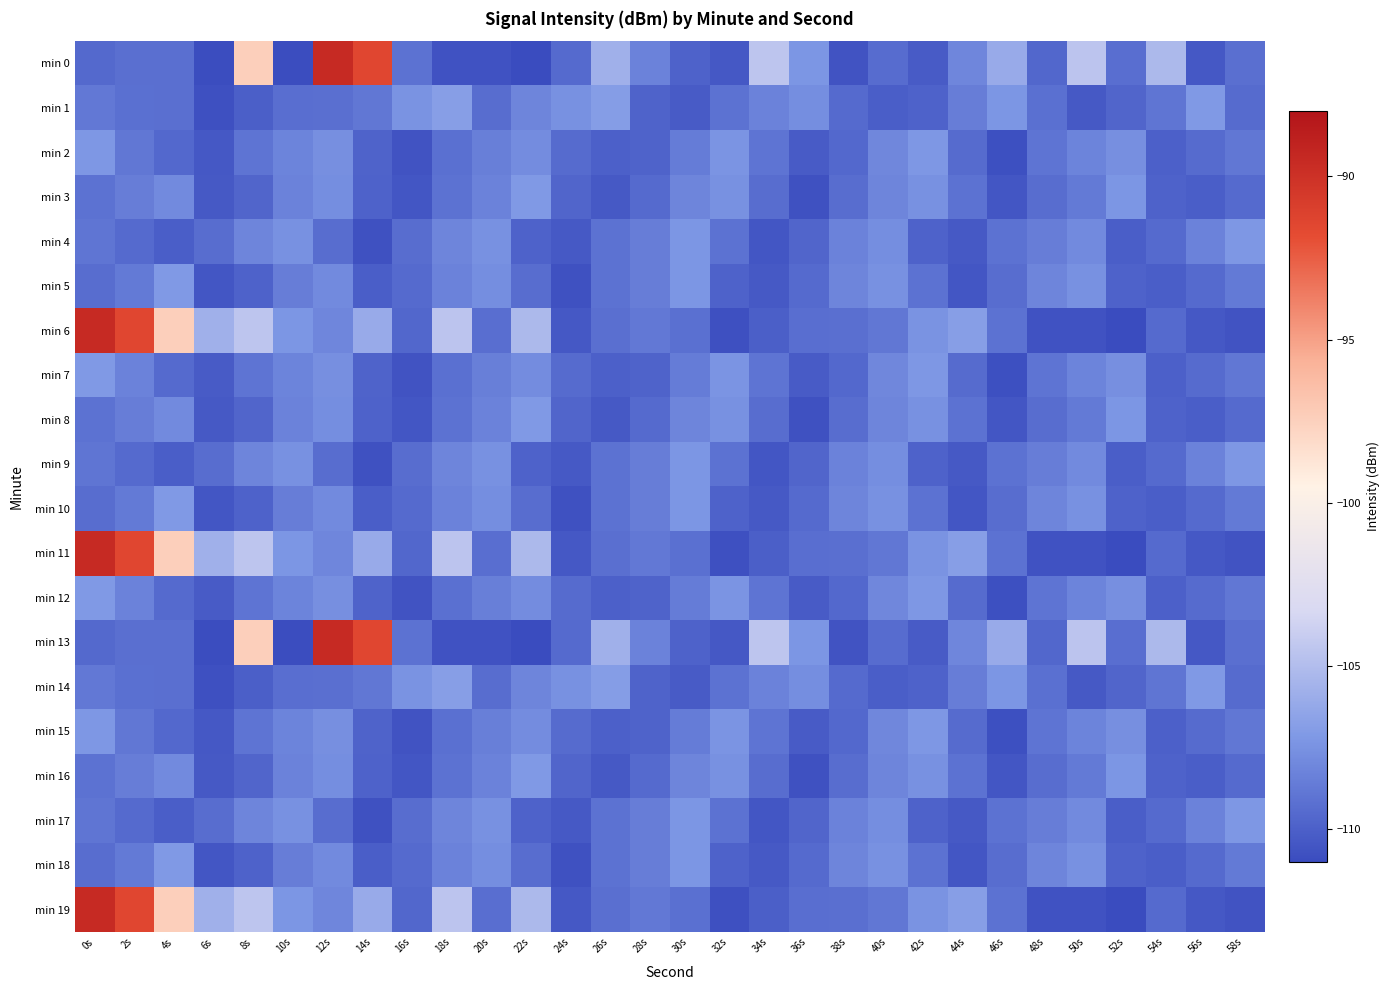

Reading left to right, list all the values displayed in this chart.

min 0: 0s=-109.5	2s=-109.2	4s=-109.2	6s=-110.9	8s=-97.4	10s=-110.9	12s=-89.5	14s=-91.4	16s=-109.1	18s=-110.7	20s=-110.7	22s=-111.1	24s=-109.5	26s=-105.7	28s=-108.3	30s=-109.9	32s=-110.4	34s=-104.5	36s=-107.3	38s=-110.6	40s=-109.4	42s=-110.2	44s=-108.0	46s=-106.1	48s=-109.6	50s=-104.5	52s=-109.3	54s=-105.2	56s=-110.4	58s=-109.2
min 1: 0s=-108.8	2s=-109.2	4s=-109.2	6s=-110.7	8s=-110.0	10s=-109.3	12s=-109.2	14s=-108.8	16s=-107.4	18s=-106.8	20s=-109.3	22s=-108.1	24s=-107.5	26s=-106.9	28s=-109.8	30s=-110.2	32s=-109.1	34s=-108.3	36s=-107.7	38s=-109.5	40s=-110.1	42s=-109.9	44s=-108.5	46s=-107.3	48s=-109.2	50s=-110.3	52s=-109.7	54s=-108.9	56s=-107.1	58s=-109.4
min 2: 0s=-107.2	2s=-108.8	4s=-109.6	6s=-110.4	8s=-109.0	10s=-108.2	12s=-107.6	14s=-109.8	16s=-110.6	18s=-109.2	20s=-108.4	22s=-107.8	24s=-109.4	26s=-110.0	28s=-109.8	30s=-108.6	32s=-107.4	34s=-109.0	36s=-110.2	38s=-109.6	40s=-108.0	42s=-107.2	44s=-109.4	46s=-110.8	48s=-109.0	50s=-108.2	52s=-107.6	54s=-110.0	56s=-109.4	58s=-108.8
min 3: 0s=-109.1	2s=-108.5	4s=-107.9	6s=-110.3	8s=-109.7	10s=-108.3	12s=-107.7	14s=-109.9	16s=-110.5	18s=-109.1	20s=-108.3	22s=-107.1	24s=-109.7	26s=-110.3	28s=-109.5	30s=-108.1	32s=-107.5	34s=-109.3	36s=-110.7	38s=-109.3	40s=-108.1	42s=-107.5	44s=-109.1	46s=-110.5	48s=-109.3	50s=-108.7	52s=-107.3	54s=-109.9	56s=-110.1	58s=-109.5
min 4: 0s=-108.9	2s=-109.5	4s=-110.1	6s=-109.3	8s=-108.1	10s=-107.5	12s=-109.3	14s=-110.7	16s=-109.3	18s=-108.1	20s=-107.5	22s=-109.9	24s=-110.3	26s=-109.1	28s=-108.5	30s=-107.3	32s=-109.1	34s=-110.5	36s=-109.7	38s=-108.3	40s=-107.7	42s=-109.9	44s=-110.3	46s=-109.1	48s=-108.5	50s=-107.9	52s=-110.1	54s=-109.5	56s=-108.3	58s=-107.2
min 5: 0s=-109.3	2s=-108.7	4s=-107.1	6s=-110.5	8s=-109.9	10s=-108.5	12s=-107.9	14s=-110.1	16s=-109.5	18s=-108.3	20s=-107.7	22s=-109.3	24s=-110.7	26s=-109.1	28s=-108.5	30s=-107.3	32s=-109.9	34s=-110.3	36s=-109.5	38s=-108.1	40s=-107.5	42s=-109.1	44s=-110.5	46s=-109.3	48s=-108.1	50s=-107.5	52s=-109.9	54s=-110.1	56s=-109.5	58s=-108.7
min 6: 0s=-89.5	2s=-91.4	4s=-97.4	6s=-105.7	8s=-104.5	10s=-107.3	12s=-108.0	14s=-106.1	16s=-109.6	18s=-104.5	20s=-109.3	22s=-105.2	24s=-110.4	26s=-109.2	28s=-108.8	30s=-109.2	32s=-110.7	34s=-110.0	36s=-109.3	38s=-109.2	40s=-108.8	42s=-107.4	44s=-106.8	46s=-109.1	48s=-110.7	50s=-110.7	52s=-111.1	54s=-109.5	56s=-110.4	58s=-110.6
min 7: 0s=-107.1	2s=-108.3	4s=-109.5	6s=-110.2	8s=-109.0	10s=-108.2	12s=-107.6	14s=-109.8	16s=-110.6	18s=-109.2	20s=-108.4	22s=-107.8	24s=-109.4	26s=-110.0	28s=-109.8	30s=-108.6	32s=-107.4	34s=-109.0	36s=-110.2	38s=-109.6	40s=-108.0	42s=-107.2	44s=-109.4	46s=-110.8	48s=-109.0	50s=-108.2	52s=-107.6	54s=-110.0	56s=-109.4	58s=-108.8
min 8: 0s=-109.1	2s=-108.5	4s=-107.9	6s=-110.3	8s=-109.7	10s=-108.3	12s=-107.7	14s=-109.9	16s=-110.5	18s=-109.1	20s=-108.3	22s=-107.1	24s=-109.7	26s=-110.3	28s=-109.5	30s=-108.1	32s=-107.5	34s=-109.3	36s=-110.7	38s=-109.3	40s=-108.1	42s=-107.5	44s=-109.1	46s=-110.5	48s=-109.3	50s=-108.7	52s=-107.3	54s=-109.9	56s=-110.1	58s=-109.5
min 9: 0s=-108.9	2s=-109.5	4s=-110.1	6s=-109.3	8s=-108.1	10s=-107.5	12s=-109.3	14s=-110.7	16s=-109.3	18s=-108.1	20s=-107.5	22s=-109.9	24s=-110.3	26s=-109.1	28s=-108.5	30s=-107.3	32s=-109.1	34s=-110.5	36s=-109.7	38s=-108.3	40s=-107.7	42s=-109.9	44s=-110.3	46s=-109.1	48s=-108.5	50s=-107.9	52s=-110.1	54s=-109.5	56s=-108.3	58s=-107.2
min 10: 0s=-109.3	2s=-108.7	4s=-107.1	6s=-110.5	8s=-109.9	10s=-108.5	12s=-107.9	14s=-110.1	16s=-109.5	18s=-108.3	20s=-107.7	22s=-109.3	24s=-110.7	26s=-109.1	28s=-108.5	30s=-107.3	32s=-109.9	34s=-110.3	36s=-109.5	38s=-108.1	40s=-107.5	42s=-109.1	44s=-110.5	46s=-109.3	48s=-108.1	50s=-107.5	52s=-109.9	54s=-110.1	56s=-109.5	58s=-108.7
min 11: 0s=-89.5	2s=-91.4	4s=-97.4	6s=-105.7	8s=-104.5	10s=-107.3	12s=-108.0	14s=-106.1	16s=-109.6	18s=-104.5	20s=-109.3	22s=-105.2	24s=-110.4	26s=-109.2	28s=-108.8	30s=-109.2	32s=-110.7	34s=-110.0	36s=-109.3	38s=-109.2	40s=-108.8	42s=-107.4	44s=-106.8	46s=-109.1	48s=-110.7	50s=-110.7	52s=-111.1	54s=-109.5	56s=-110.4	58s=-110.6
min 12: 0s=-107.1	2s=-108.3	4s=-109.5	6s=-110.2	8s=-109.0	10s=-108.2	12s=-107.6	14s=-109.8	16s=-110.6	18s=-109.2	20s=-108.4	22s=-107.8	24s=-109.4	26s=-110.0	28s=-109.8	30s=-108.6	32s=-107.4	34s=-109.0	36s=-110.2	38s=-109.6	40s=-108.0	42s=-107.2	44s=-109.4	46s=-110.8	48s=-109.0	50s=-108.2	52s=-107.6	54s=-110.0	56s=-109.4	58s=-108.8
min 13: 0s=-109.5	2s=-109.2	4s=-109.2	6s=-110.9	8s=-97.4	10s=-110.9	12s=-89.5	14s=-91.4	16s=-109.1	18s=-110.7	20s=-110.7	22s=-111.1	24s=-109.5	26s=-105.7	28s=-108.3	30s=-109.9	32s=-110.4	34s=-104.5	36s=-107.3	38s=-110.6	40s=-109.4	42s=-110.2	44s=-108.0	46s=-106.1	48s=-109.6	50s=-104.5	52s=-109.3	54s=-105.2	56s=-110.4	58s=-109.2
min 14: 0s=-108.8	2s=-109.2	4s=-109.2	6s=-110.7	8s=-110.0	10s=-109.3	12s=-109.2	14s=-108.8	16s=-107.4	18s=-106.8	20s=-109.3	22s=-108.1	24s=-107.5	26s=-106.9	28s=-109.8	30s=-110.2	32s=-109.1	34s=-108.3	36s=-107.7	38s=-109.5	40s=-110.1	42s=-109.9	44s=-108.5	46s=-107.3	48s=-109.2	50s=-110.3	52s=-109.7	54s=-108.9	56s=-107.1	58s=-109.4
min 15: 0s=-107.2	2s=-108.8	4s=-109.6	6s=-110.4	8s=-109.0	10s=-108.2	12s=-107.6	14s=-109.8	16s=-110.6	18s=-109.2	20s=-108.4	22s=-107.8	24s=-109.4	26s=-110.0	28s=-109.8	30s=-108.6	32s=-107.4	34s=-109.0	36s=-110.2	38s=-109.6	40s=-108.0	42s=-107.2	44s=-109.4	46s=-110.8	48s=-109.0	50s=-108.2	52s=-107.6	54s=-110.0	56s=-109.4	58s=-108.8
min 16: 0s=-109.1	2s=-108.5	4s=-107.9	6s=-110.3	8s=-109.7	10s=-108.3	12s=-107.7	14s=-109.9	16s=-110.5	18s=-109.1	20s=-108.3	22s=-107.1	24s=-109.7	26s=-110.3	28s=-109.5	30s=-108.1	32s=-107.5	34s=-109.3	36s=-110.7	38s=-109.3	40s=-108.1	42s=-107.5	44s=-109.1	46s=-110.5	48s=-109.3	50s=-108.7	52s=-107.3	54s=-109.9	56s=-110.1	58s=-109.5
min 17: 0s=-108.9	2s=-109.5	4s=-110.1	6s=-109.3	8s=-108.1	10s=-107.5	12s=-109.3	14s=-110.7	16s=-109.3	18s=-108.1	20s=-107.5	22s=-109.9	24s=-110.3	26s=-109.1	28s=-108.5	30s=-107.3	32s=-109.1	34s=-110.5	36s=-109.7	38s=-108.3	40s=-107.7	42s=-109.9	44s=-110.3	46s=-109.1	48s=-108.5	50s=-107.9	52s=-110.1	54s=-109.5	56s=-108.3	58s=-107.2
min 18: 0s=-109.3	2s=-108.7	4s=-107.1	6s=-110.5	8s=-109.9	10s=-108.5	12s=-107.9	14s=-110.1	16s=-109.5	18s=-108.3	20s=-107.7	22s=-109.3	24s=-110.7	26s=-109.1	28s=-108.5	30s=-107.3	32s=-109.9	34s=-110.3	36s=-109.5	38s=-108.1	40s=-107.5	42s=-109.1	44s=-110.5	46s=-109.3	48s=-108.1	50s=-107.5	52s=-109.9	54s=-110.1	56s=-109.5	58s=-108.7
min 19: 0s=-89.5	2s=-91.4	4s=-97.4	6s=-105.7	8s=-104.5	10s=-107.3	12s=-108.0	14s=-106.1	16s=-109.6	18s=-104.5	20s=-109.3	22s=-105.2	24s=-110.4	26s=-109.2	28s=-108.8	30s=-109.2	32s=-110.7	34s=-110.0	36s=-109.3	38s=-109.2	40s=-108.8	42s=-107.4	44s=-106.8	46s=-109.1	48s=-110.7	50s=-110.7	52s=-111.1	54s=-109.5	56s=-110.4	58s=-110.6